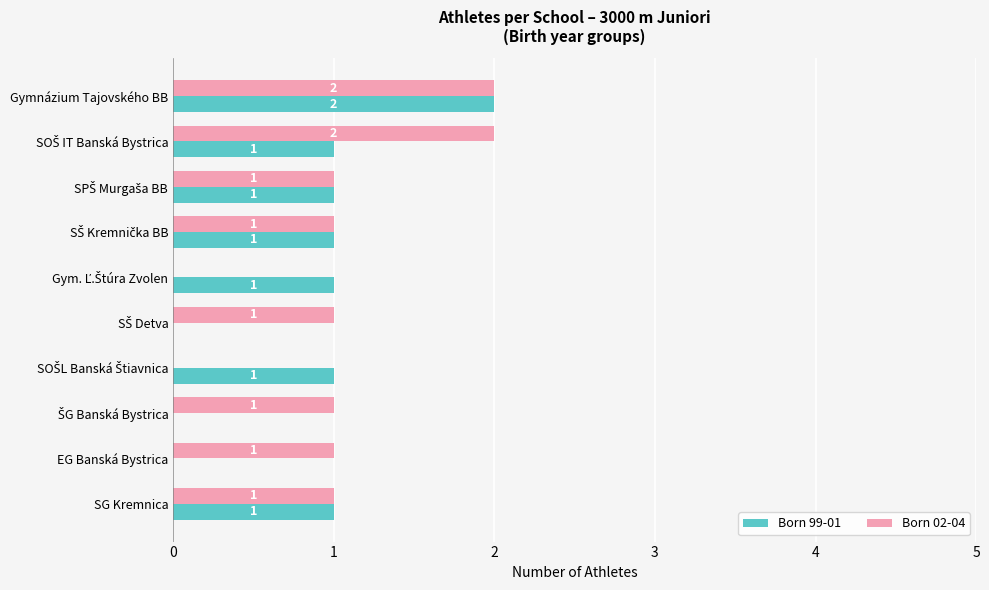

What is the sum of all Born 99-01 values?

8